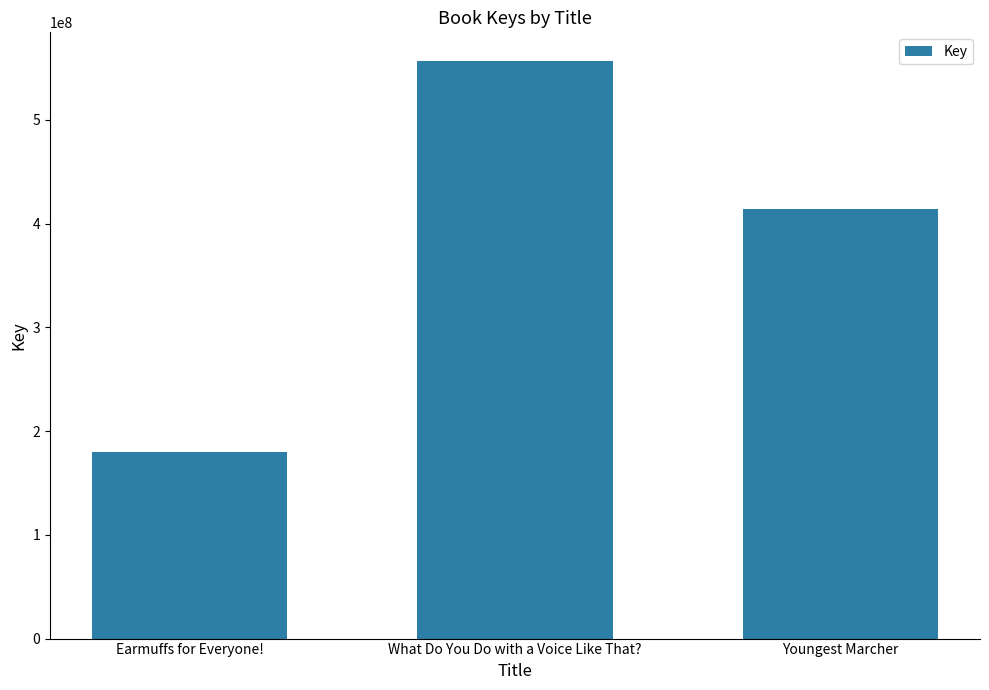

Reading left to right, extract all data points from this chart.

179446512	556504120	414137928